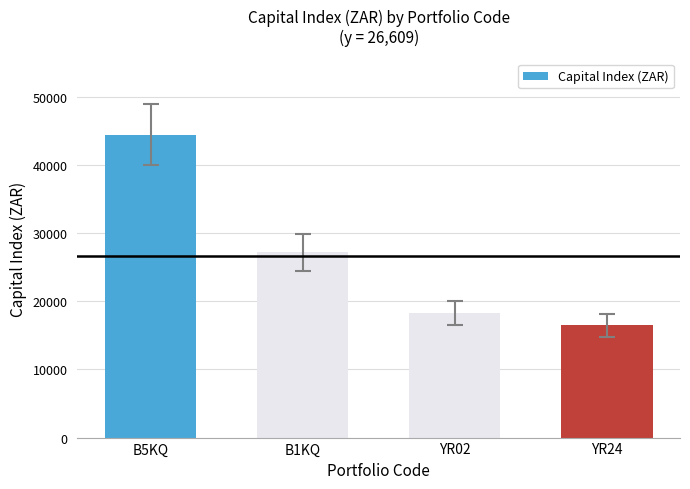

What is the label of the 4th bar from the left?

YR24